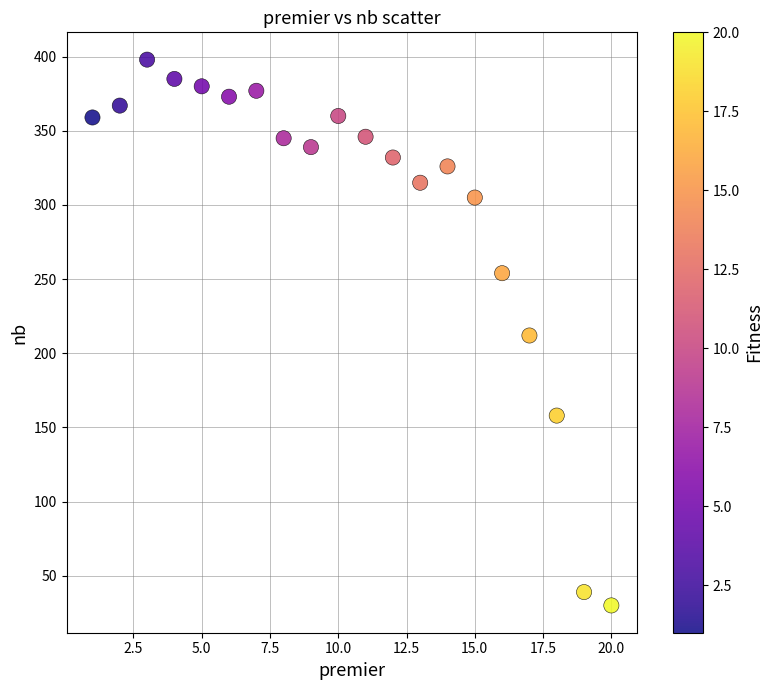

What is the range of Y values (max minus min)?

368